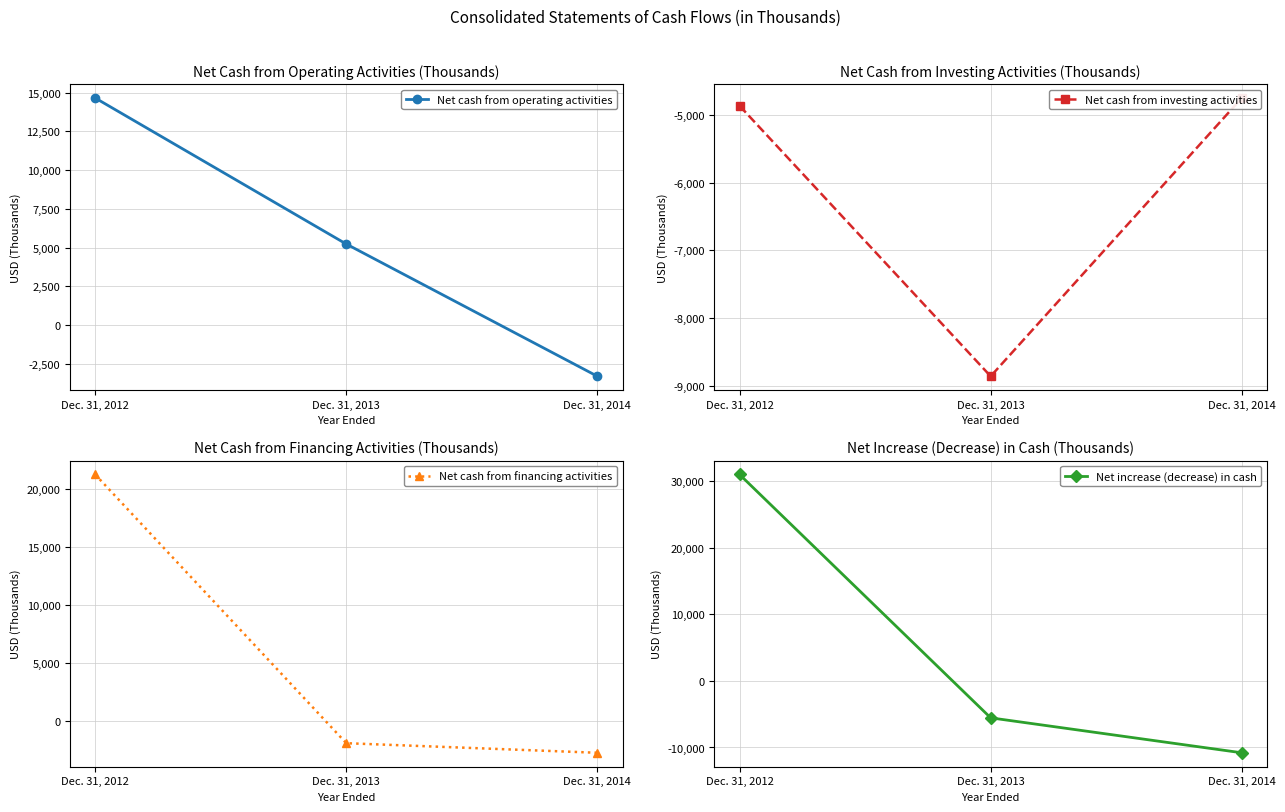

How many data points in Net cash from financing activities are above -1926?

1